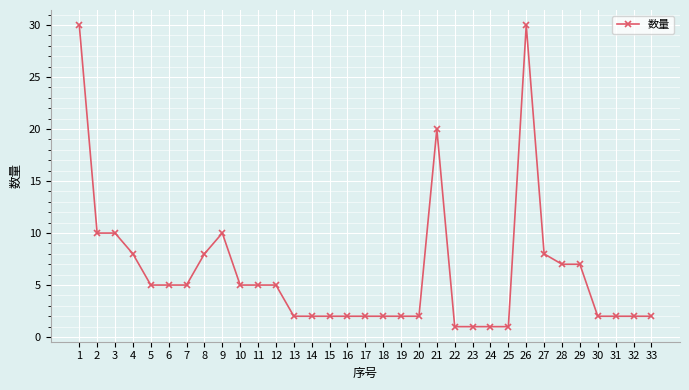

What is the ratio of the value at 4 to the value at 2?

0.8